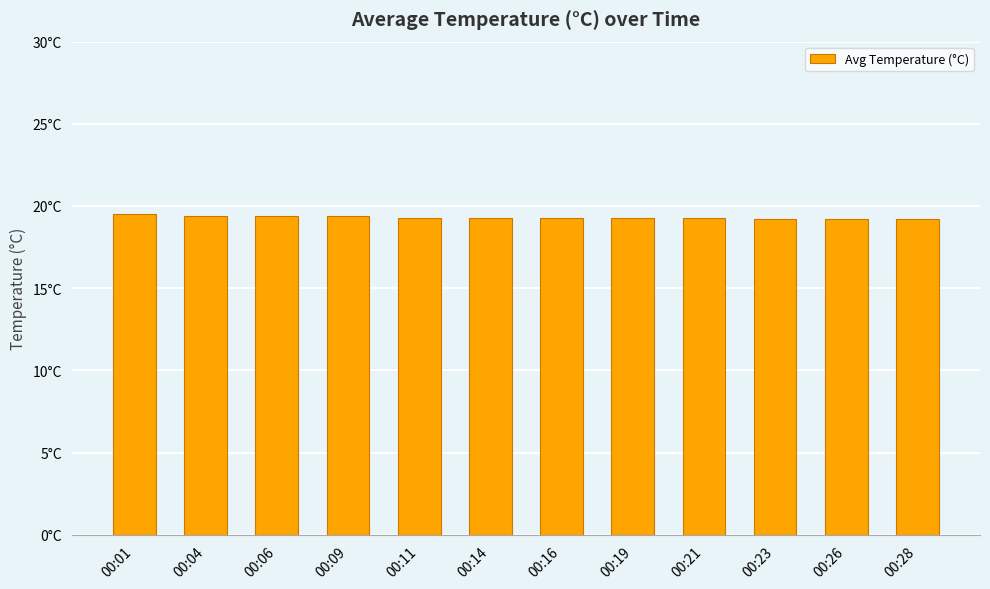

Are the bars horizontal?

No